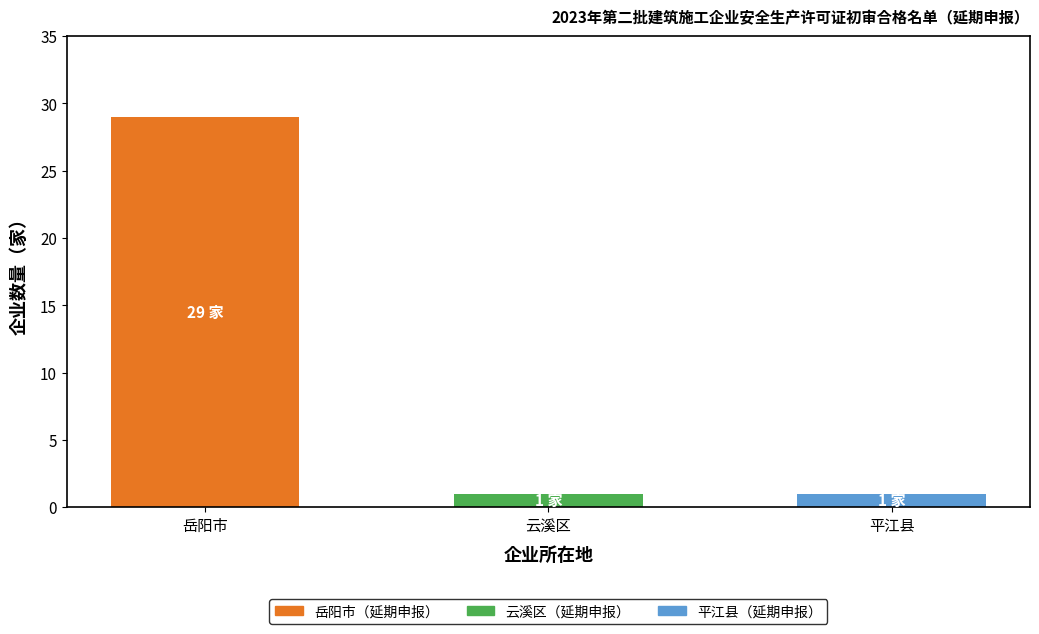

What is the label of the 2nd bar from the left?

云溪区